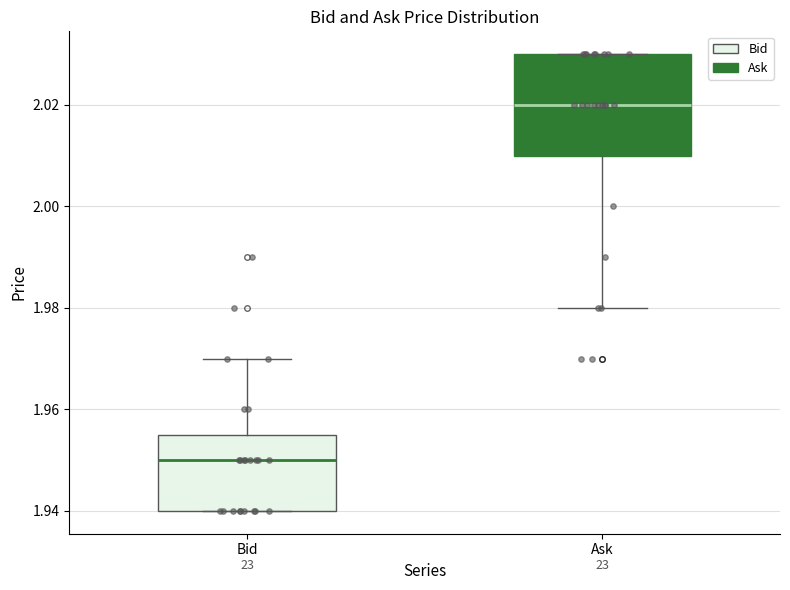

Reading left to right, transcribe this box plot: for each box, give where its median line is, the range the box spans, and where its two whiskers end, as read against the y-axis. The values are not printed on the chart, so give them approximately, as read against the axis.

Bid: median 1.950, box 1.940 to 1.956, whiskers 1.940 to 1.970
Ask: median 2.020, box 2.010 to 2.030, whiskers 1.980 to 2.030